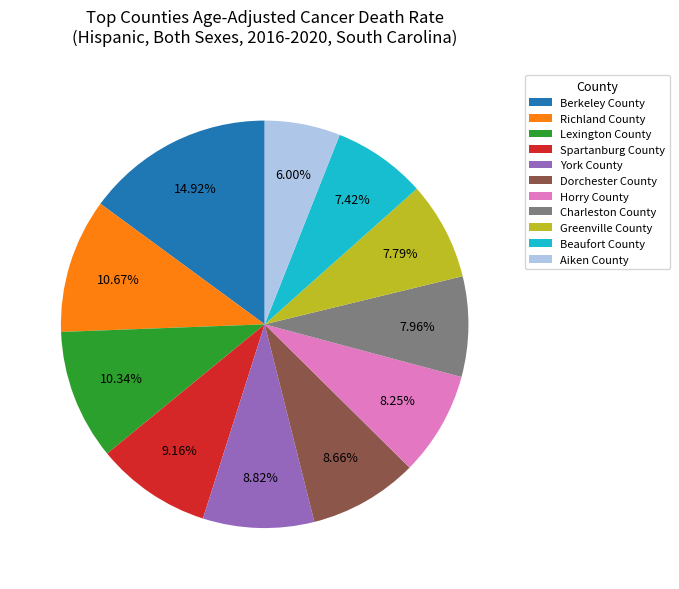

Approximately how many times larger is the value at Berkeley County compared to Beaufort County?

2.0